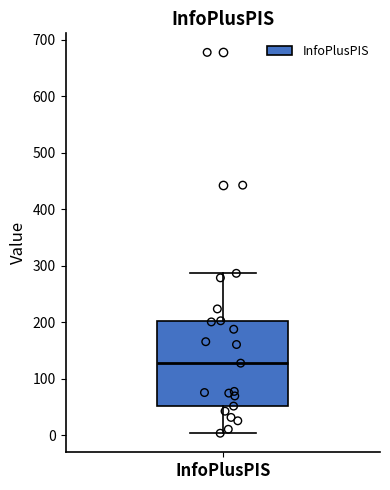

Transcribe this box plot: give where the median line is, the range the box spans, and where the two whiskers end, as read against the y-axis. The values are not printed on the chart, so give them approximately, as read against the axis.

median 130, box 50 to 200, whiskers 0 to 290